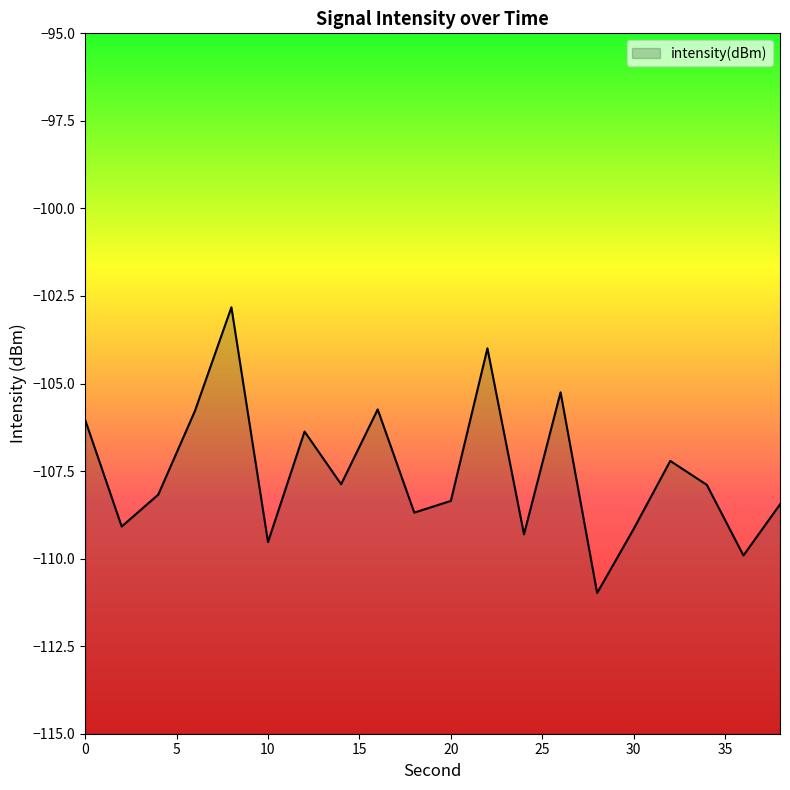

What is the greatest value displayed?

-102.8